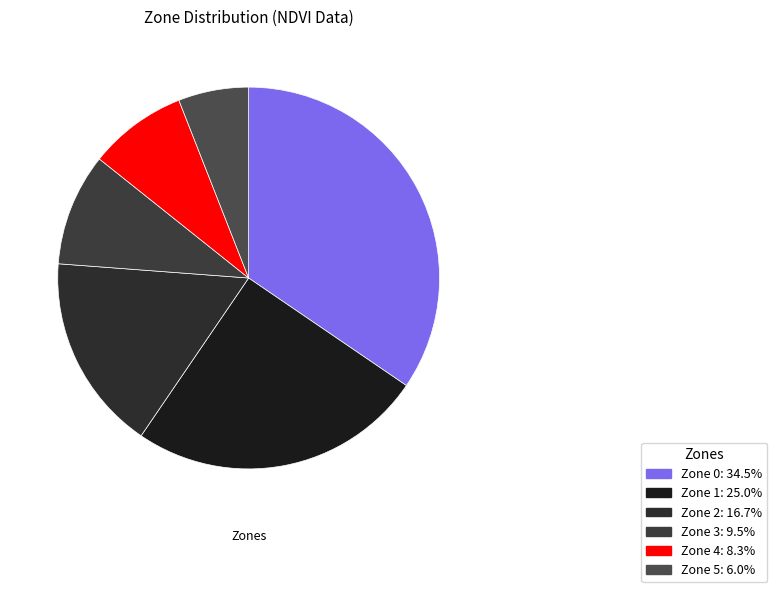

Count the number of slices in the pie.

6